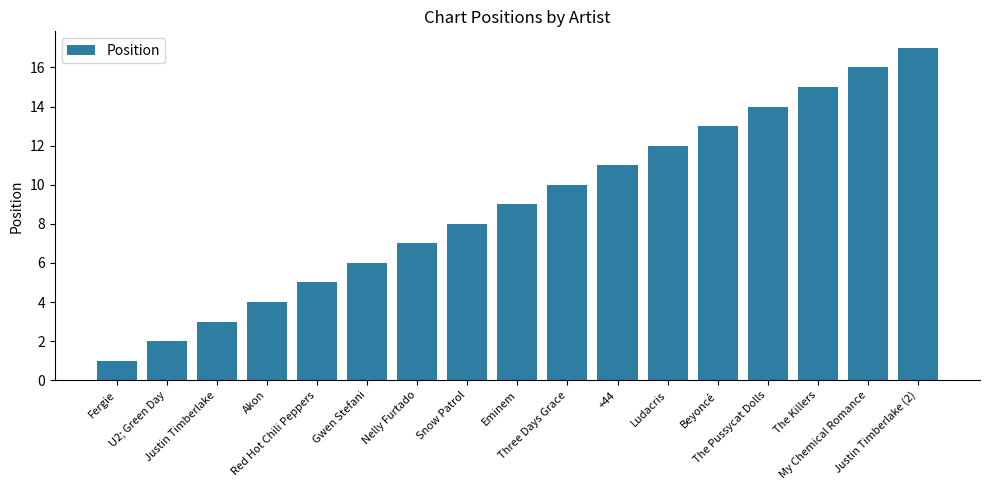

What is the change in value from Snow Patrol to Beyoncé?

+5